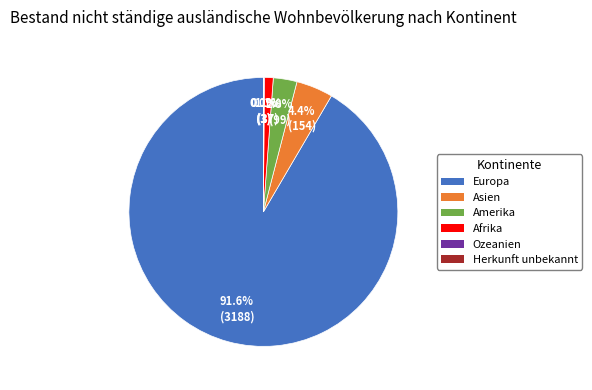

Which slice is the largest?

Europa